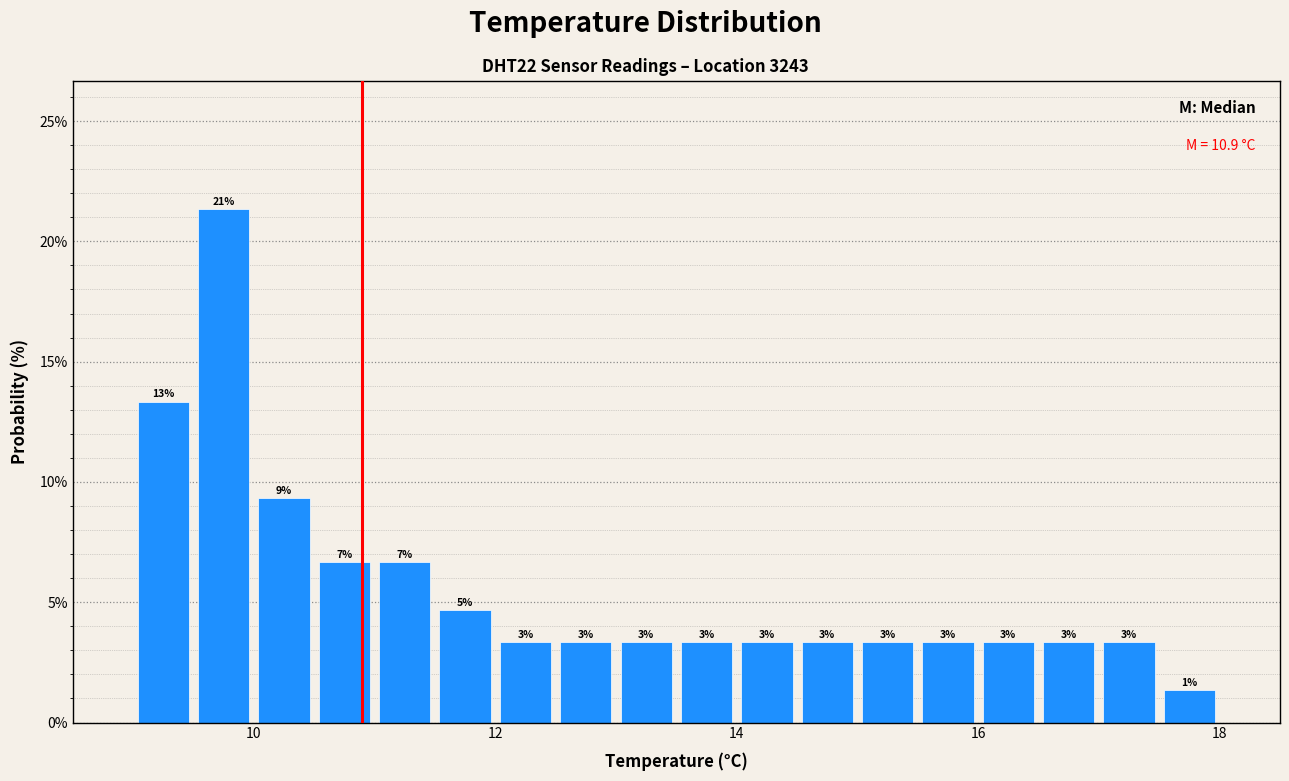

Read against the x-axis, roughly where is the centre of the tallest bar?

9.8